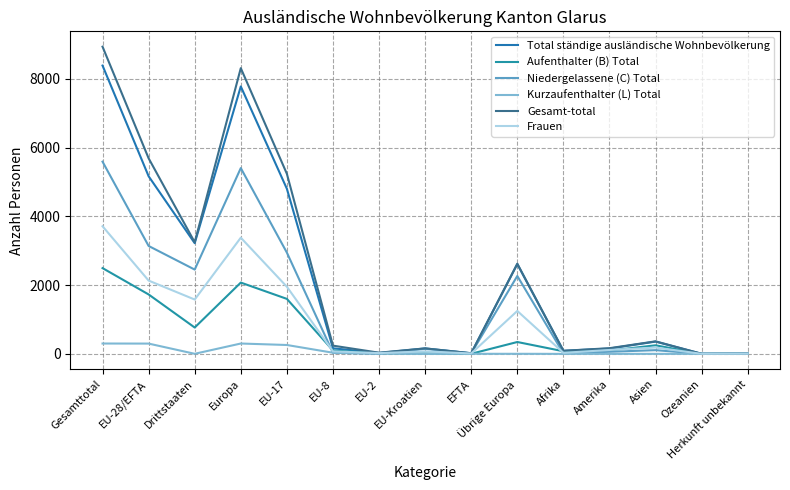

What position from the left is EFTA?

9